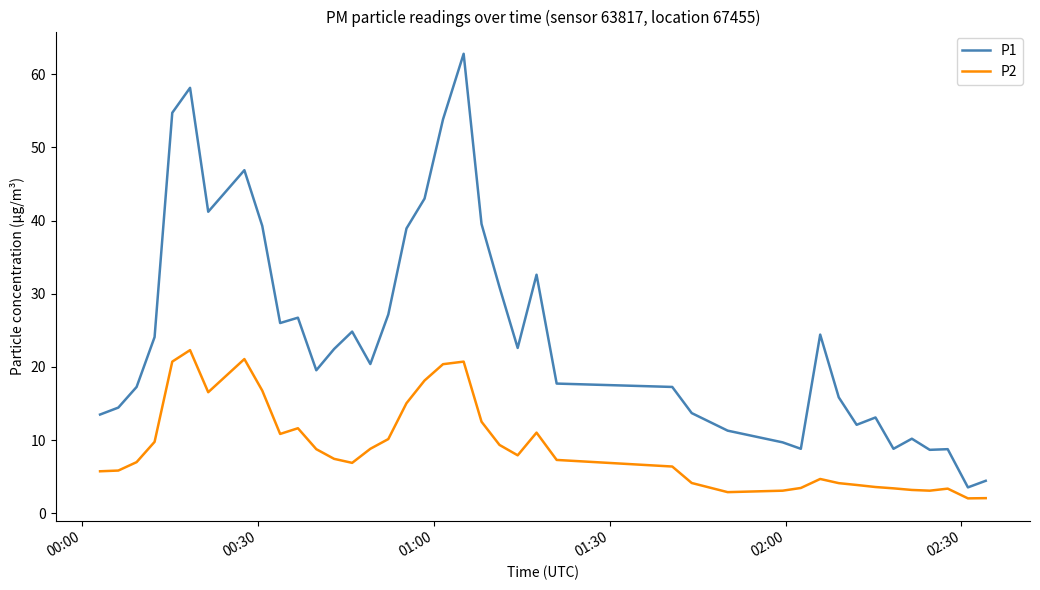

True or false: P1 has more than 0 interior local peaks.

True